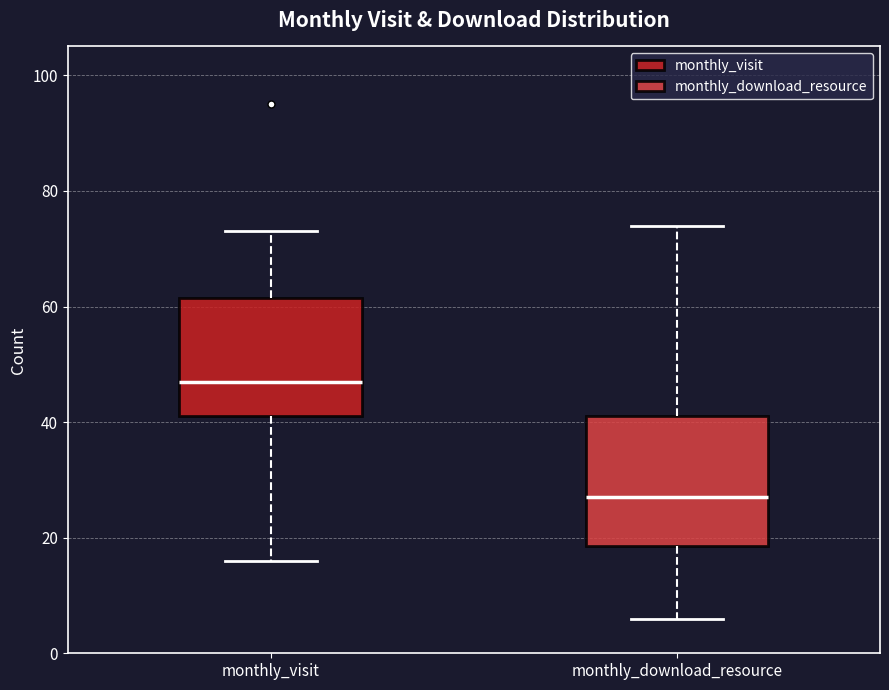

Reading left to right, transcribe this box plot: for each box, give where its median line is, the range the box spans, and where its two whiskers end, as read against the y-axis. The values are not printed on the chart, so give them approximately, as read against the axis.

monthly_visit: median 48, box 42 to 62, whiskers 16 to 74
monthly_download_resource: median 28, box 18 to 42, whiskers 6 to 74